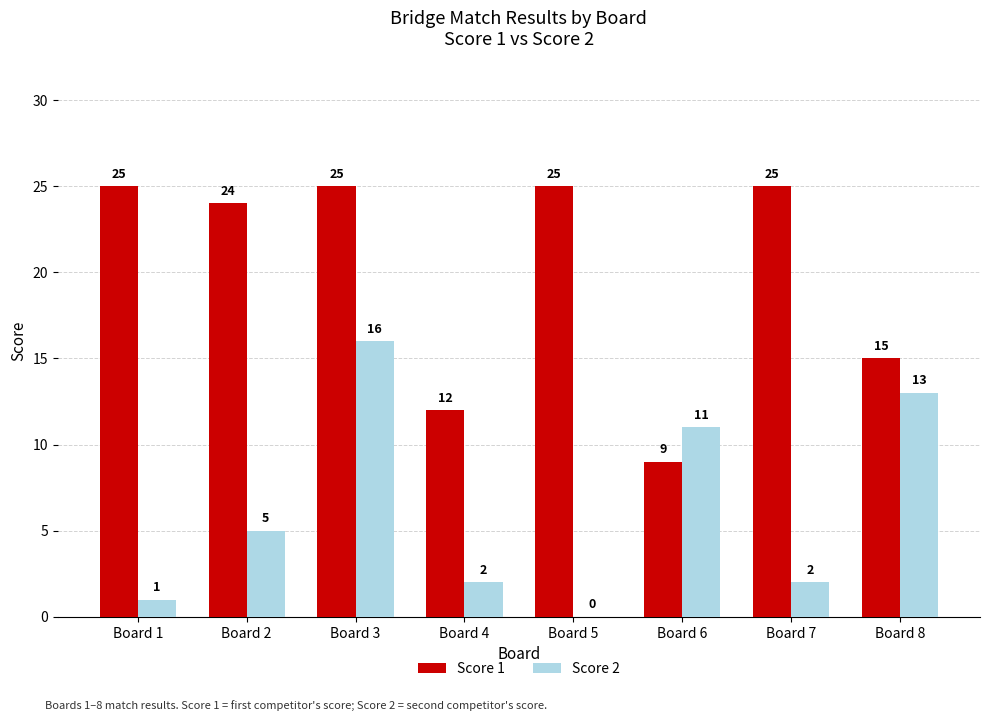

What is the sum of the Score 1 values at Board 3 and Board 8?

40